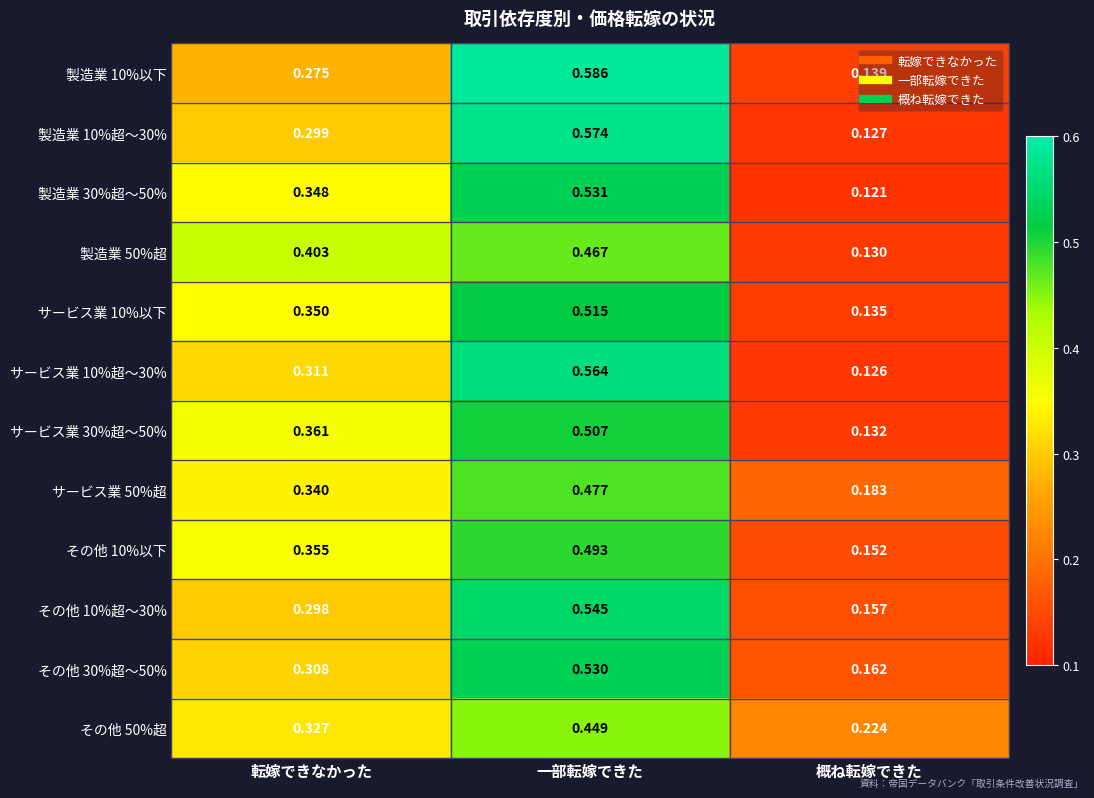

At which category is the sum across all series the highest?

一部転嫁できた